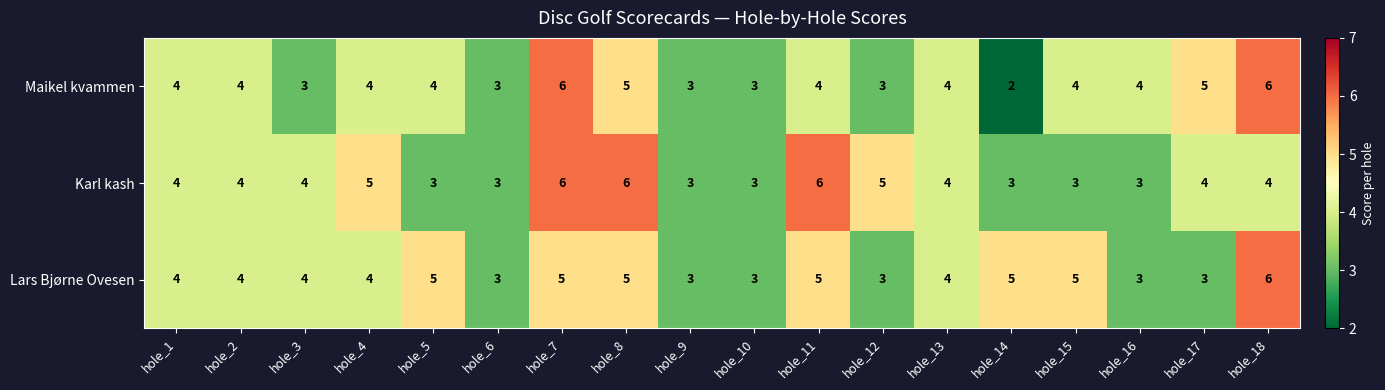

Is it true that Lars Bjørne Ovesen equals 4 at hole_2?

True